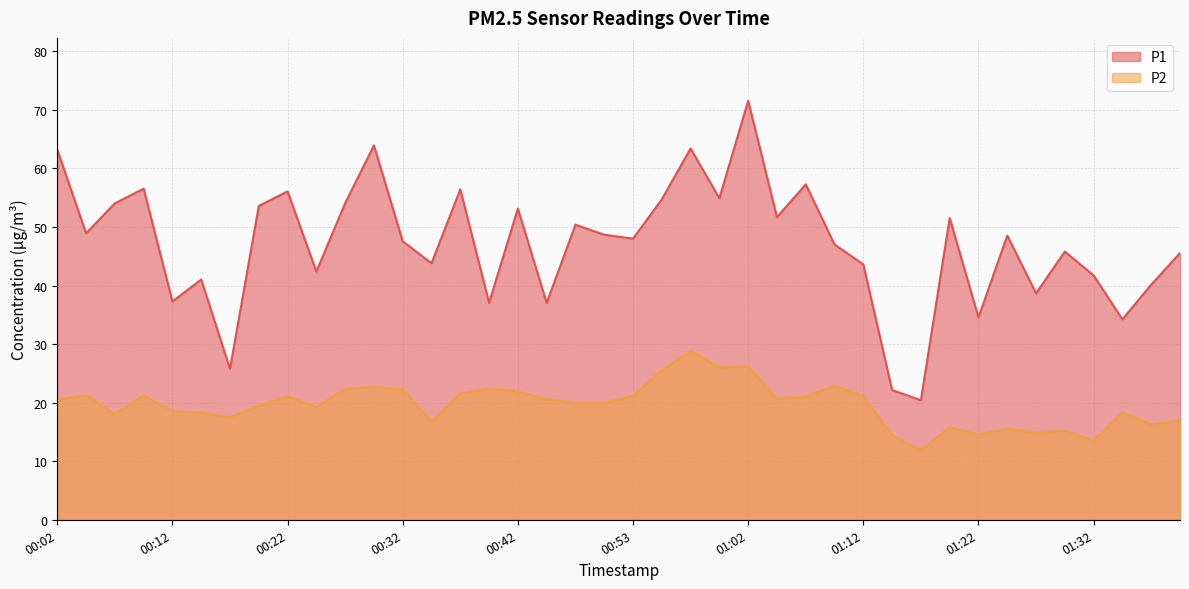

Which label corresponds to the largest value in the chart?

01:02